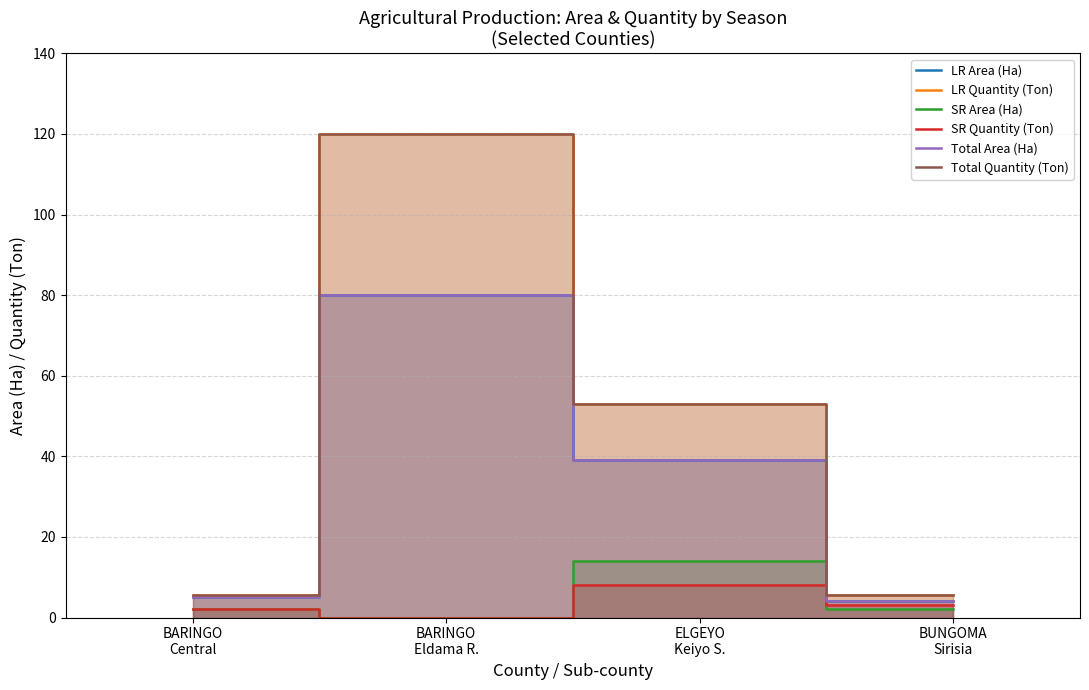

How many categories are shown in the chart?

4